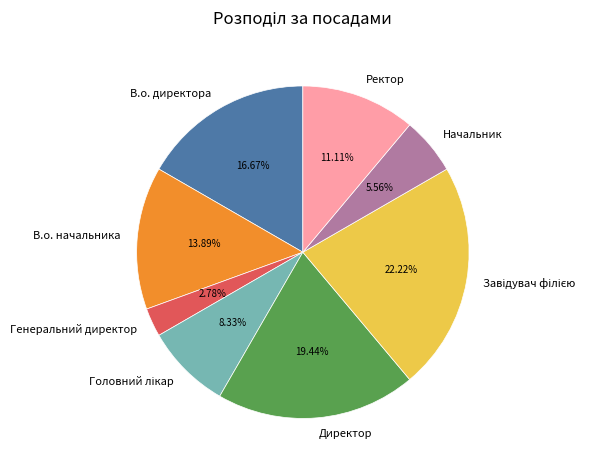

Which category has the smallest portion of the pie?

Генеральний директор